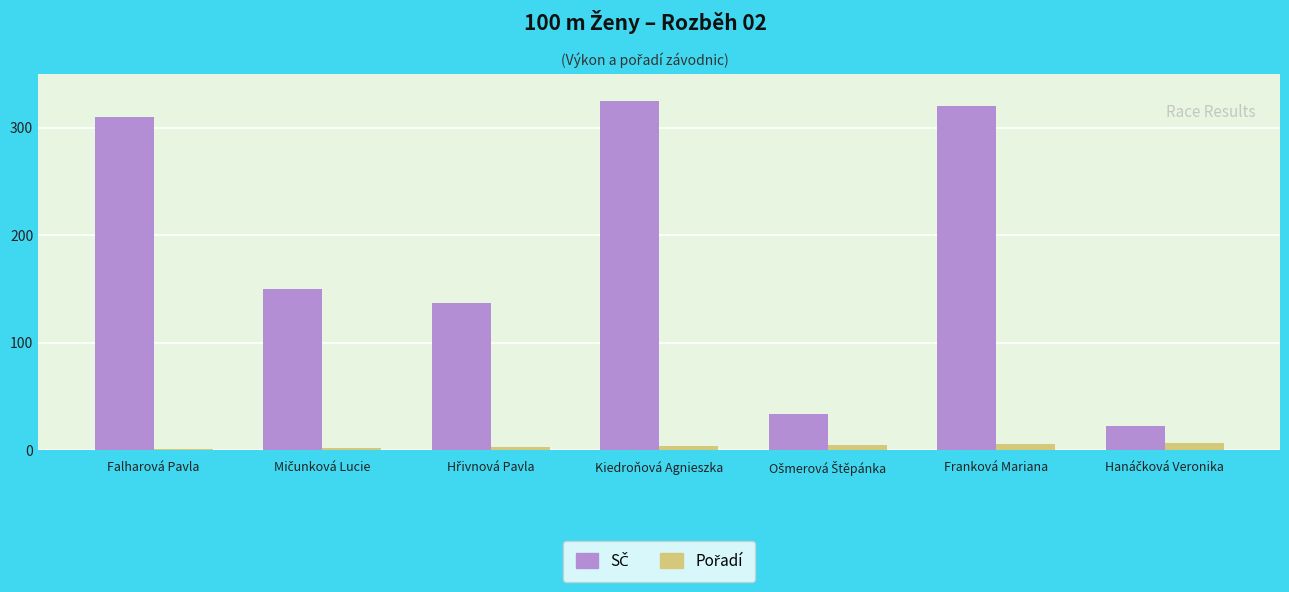

What is the maximum value shown in the chart?

325